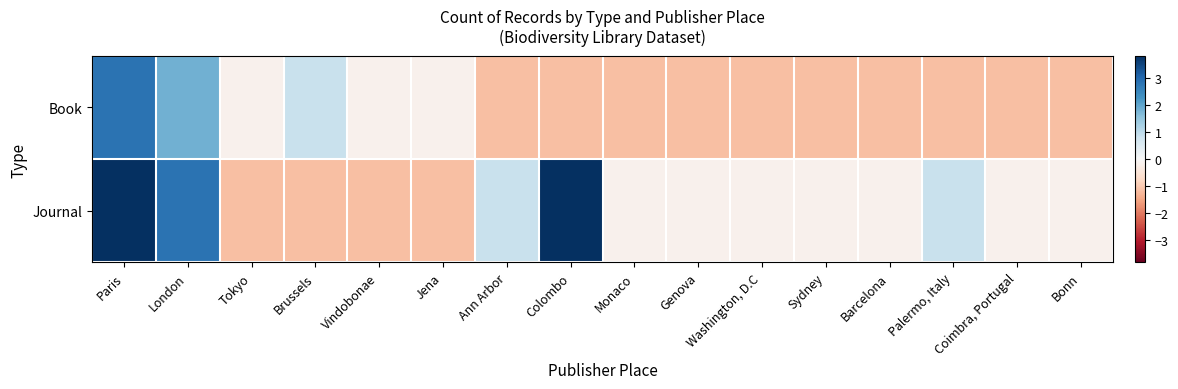

Reading right to left, extract all data points from this chart.

Book: Bonn=-1.2	Coimbra, Portugal=-1.2	Palermo, Italy=-1.2	Barcelona=-1.2	Sydney=-1.2	Washington, D.C=-1.2	Genova=-1.2	Monaco=-1.2	Colombo=-1.2	Ann Arbor=-1.2	Jena=-0.2	Vindobonae=-0.2	Brussels=0.8	Tokyo=-0.2	London=1.8	Paris=2.8
Journal: Bonn=-0.2	Coimbra, Portugal=-0.2	Palermo, Italy=0.8	Barcelona=-0.2	Sydney=-0.2	Washington, D.C=-0.2	Genova=-0.2	Monaco=-0.2	Colombo=3.8	Ann Arbor=0.8	Jena=-1.2	Vindobonae=-1.2	Brussels=-1.2	Tokyo=-1.2	London=2.8	Paris=3.8